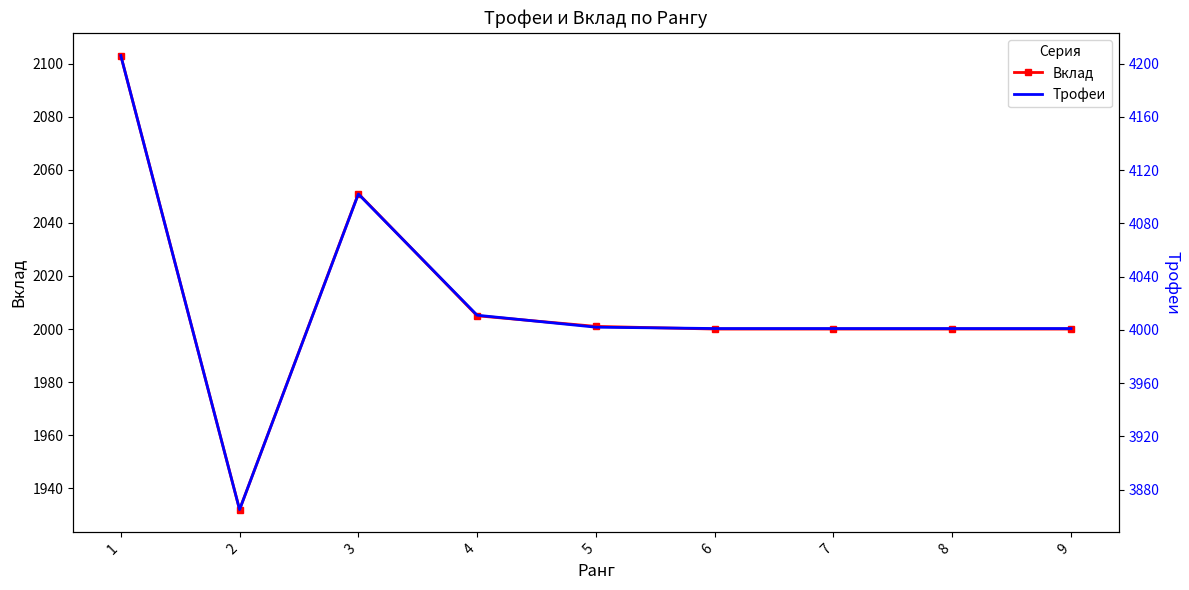

True or false: Трофеи has a value of 5497 at 6.

False